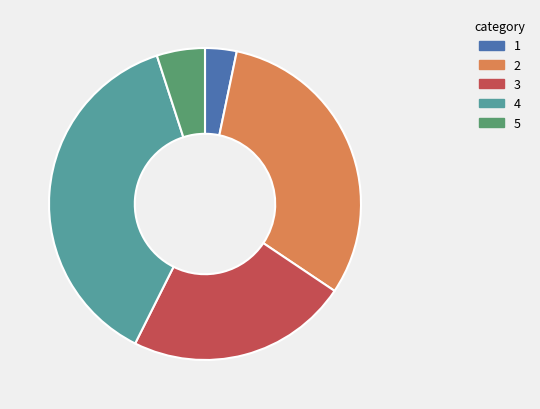

Does any single category account for the majority?

No